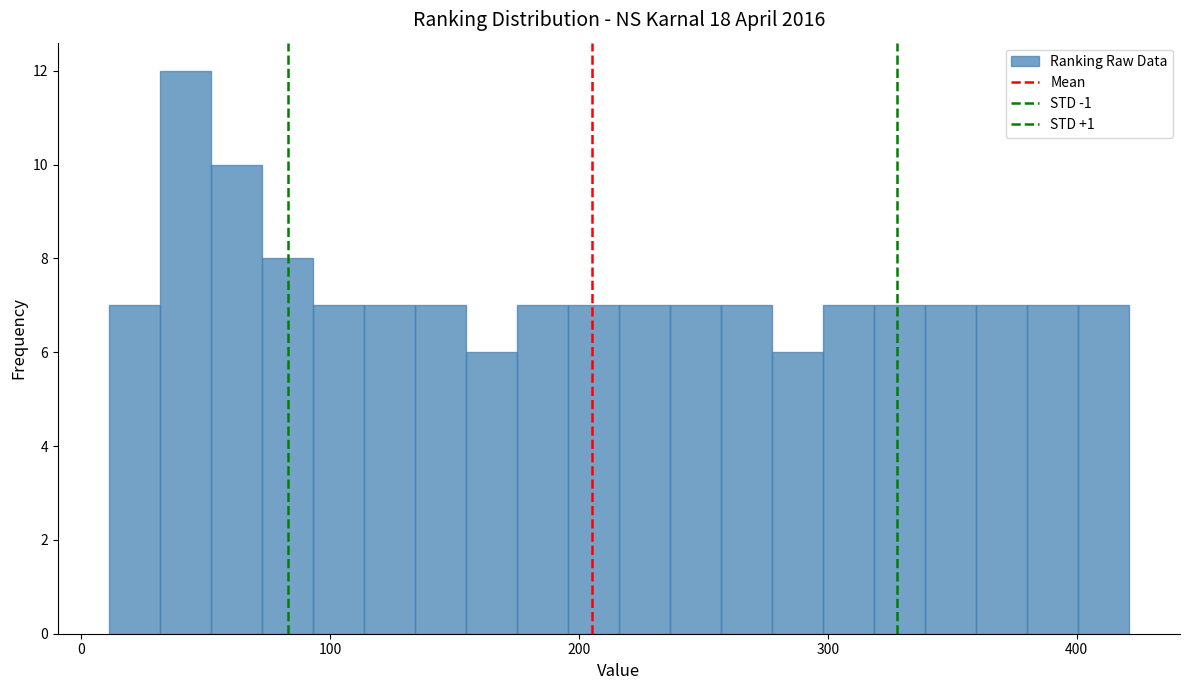

Around what value on the x-axis is the tallest bar? Give the approximate position of its centre, as read against the axis.

40